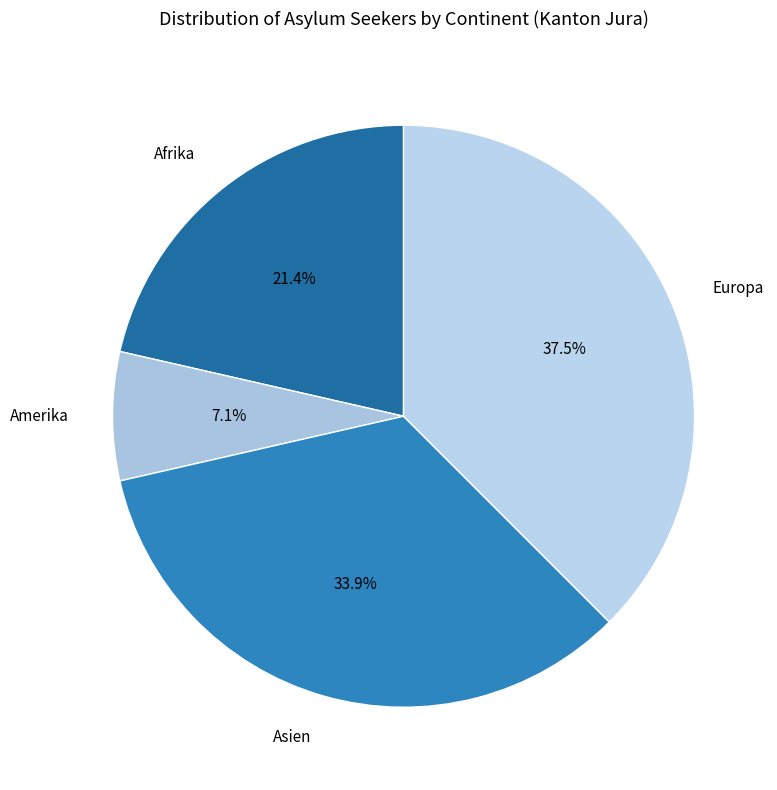

The Amerika slice represents 16% of the pie. True or false?

False